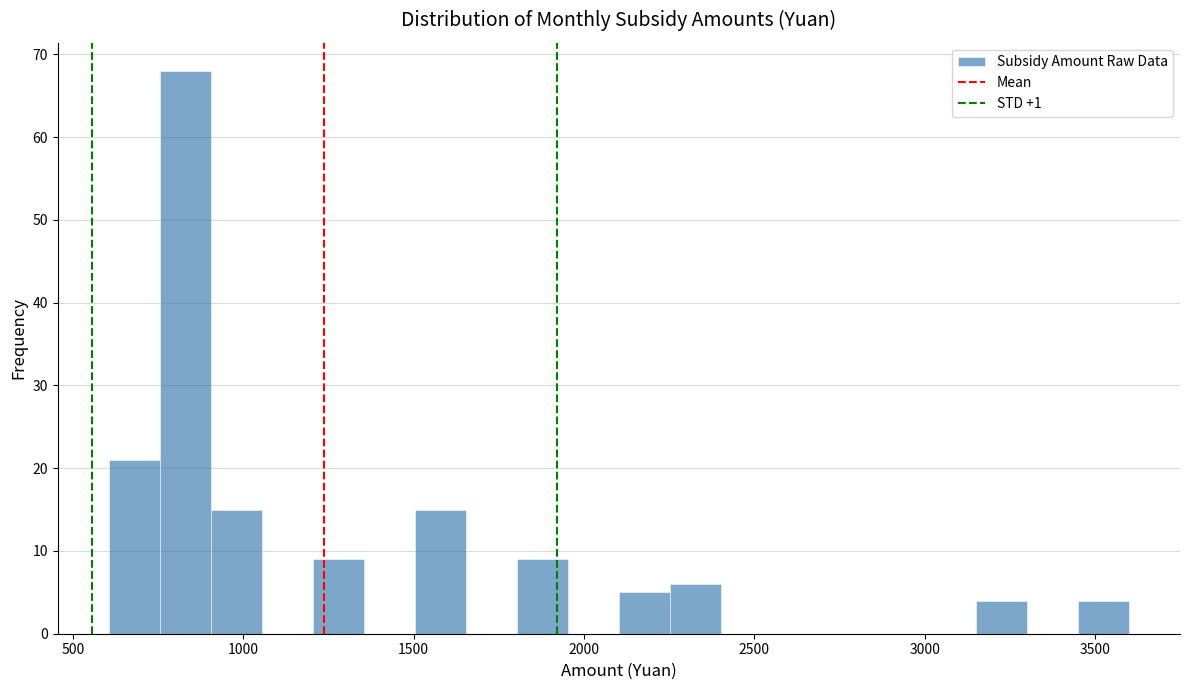

Read against the x-axis, roughly where is the centre of the tallest bar?

850